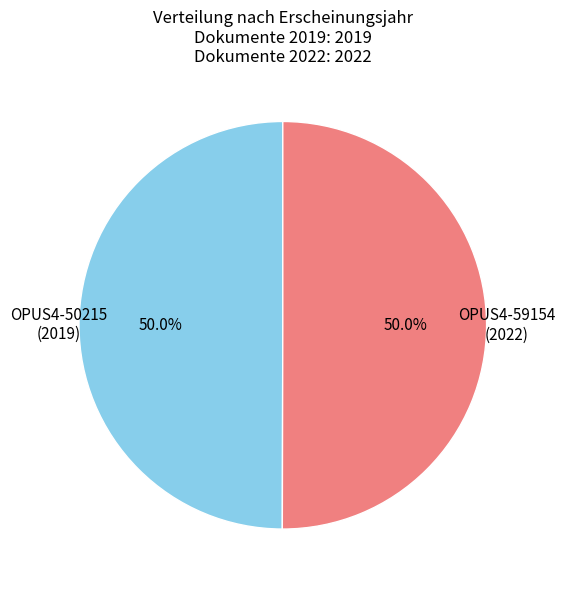

How many slices are in this pie chart?

2